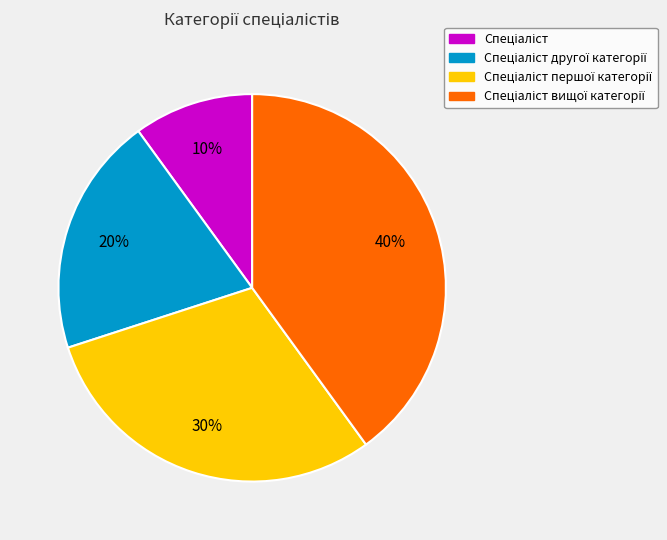

To the nearest percent, what is the average slice percentage?

25%